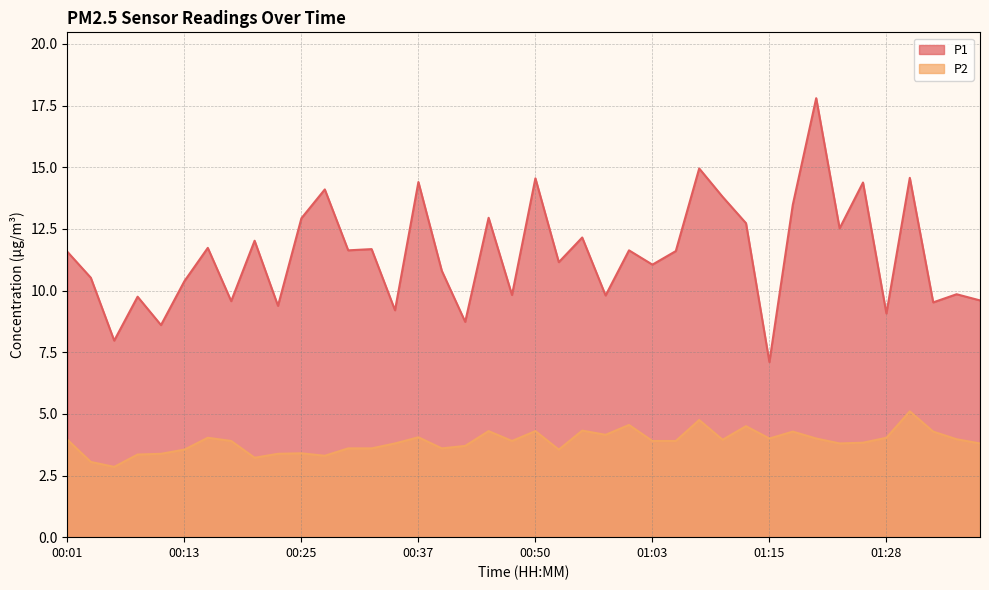

At which category does the chart reach its minimum across all series?

00:06